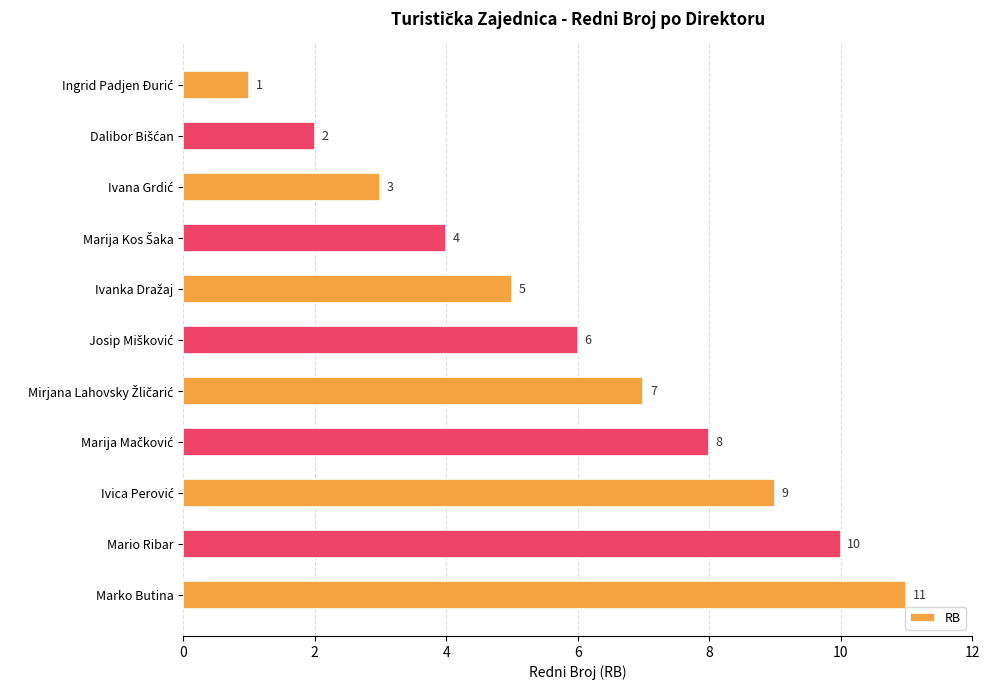

What is the average value?

6